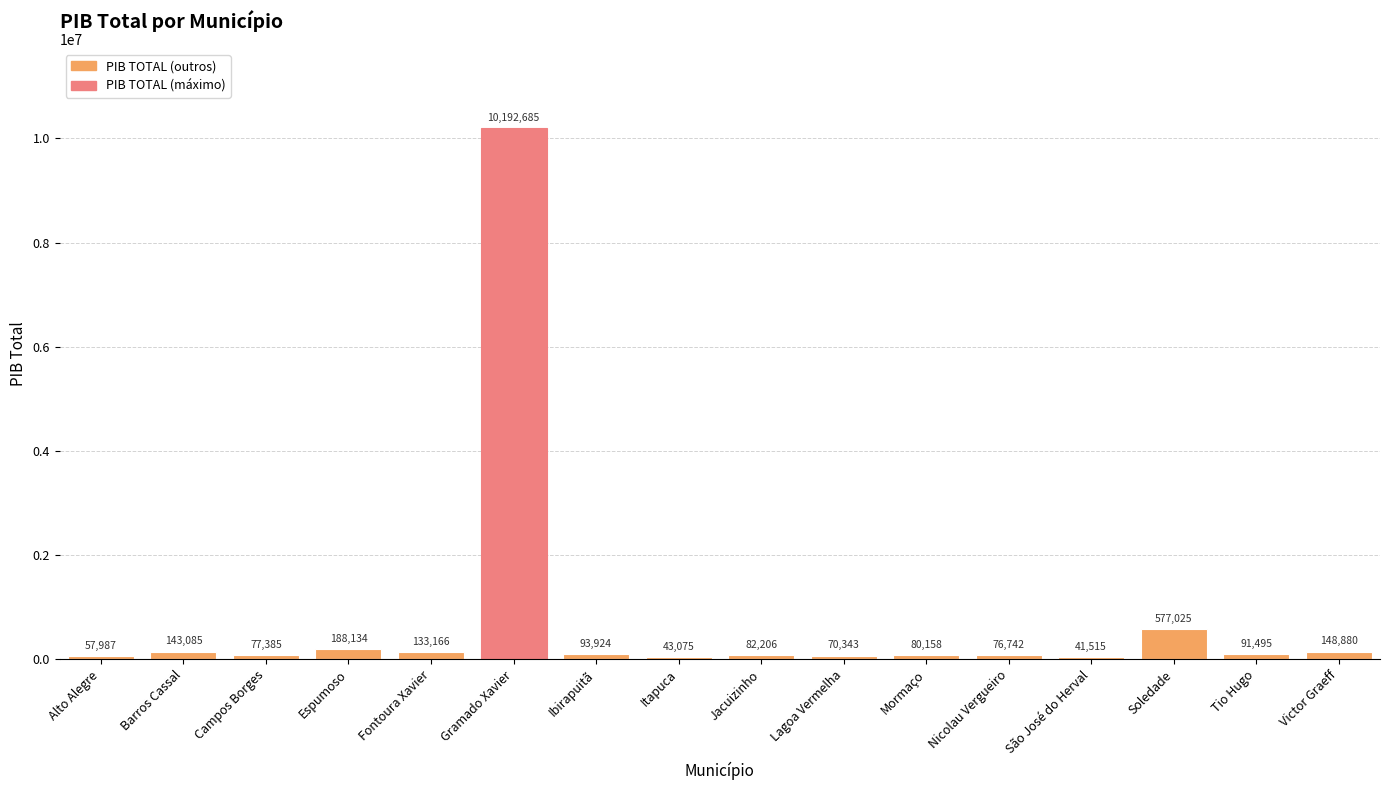

Is it true that the value at Victor Graeff is 148880.1?

True